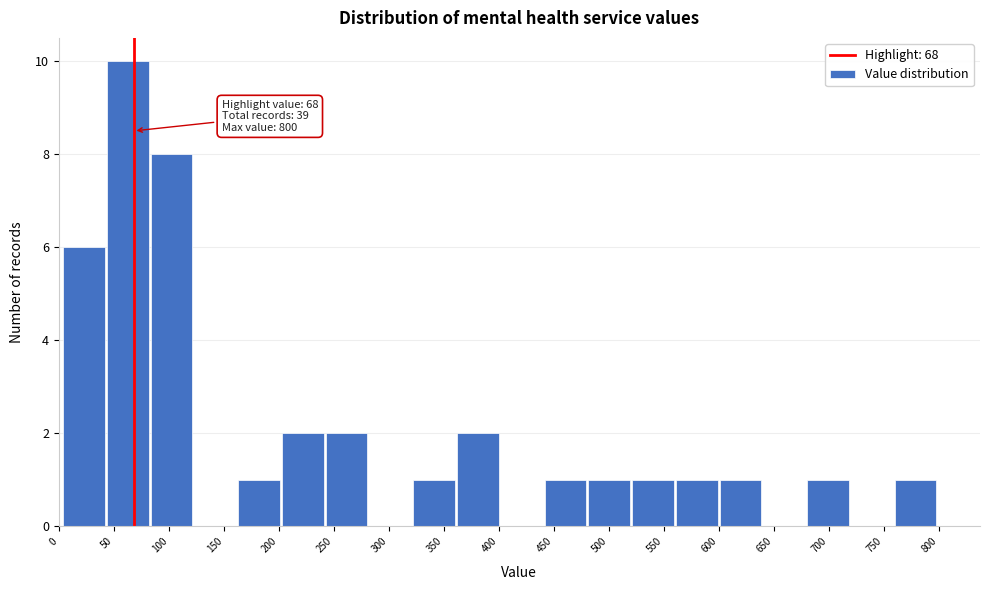

Over which range of the x-axis is the bar tallest?

45 to 85